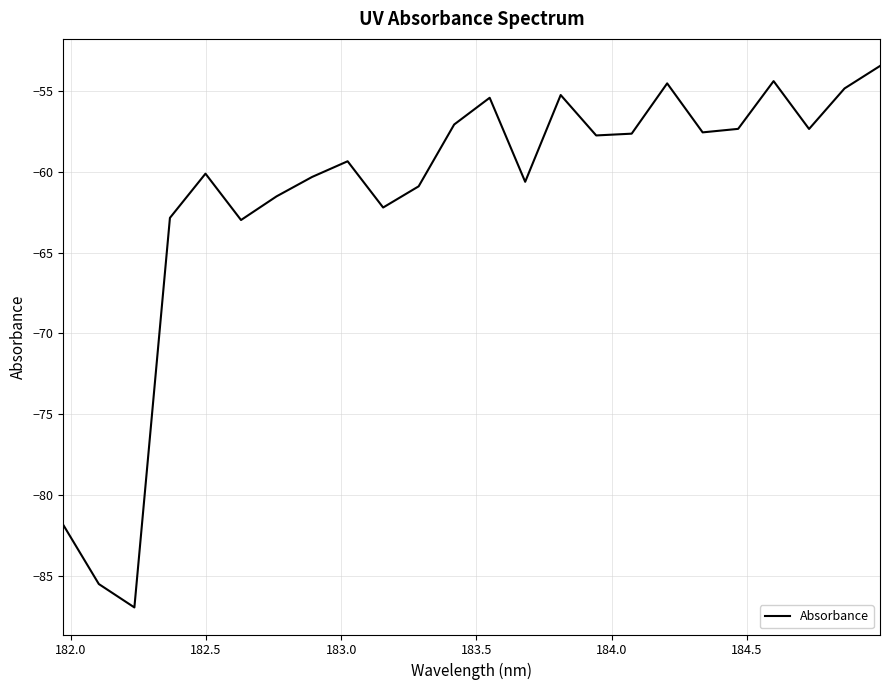

What is the smallest value displayed?

-86.9